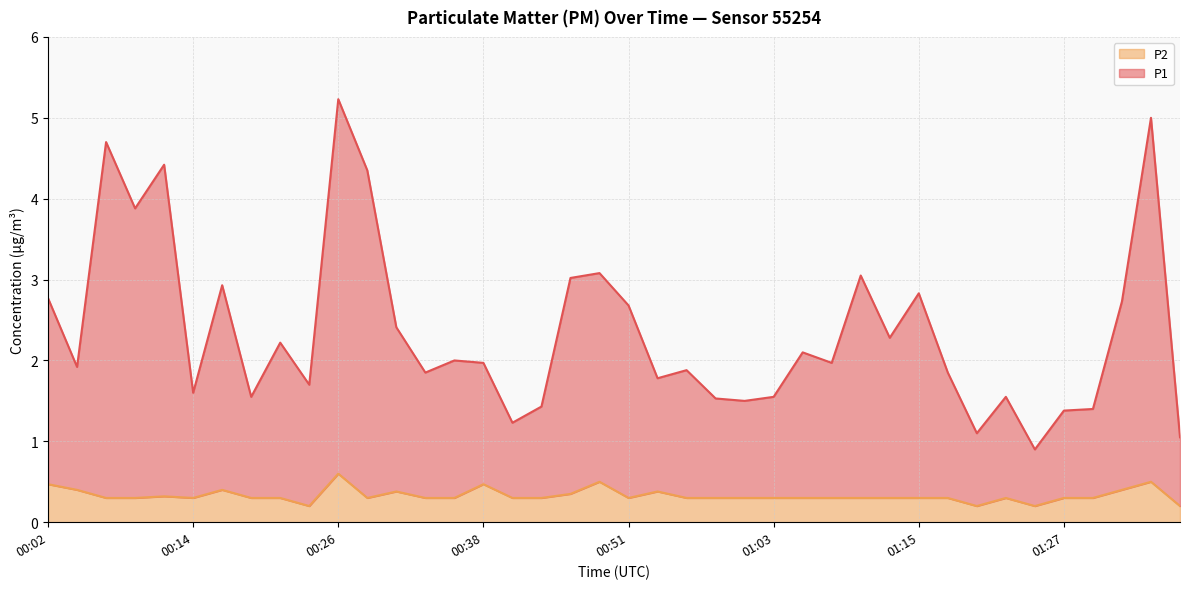

True or false: P1 and P2 cross at least once.

False